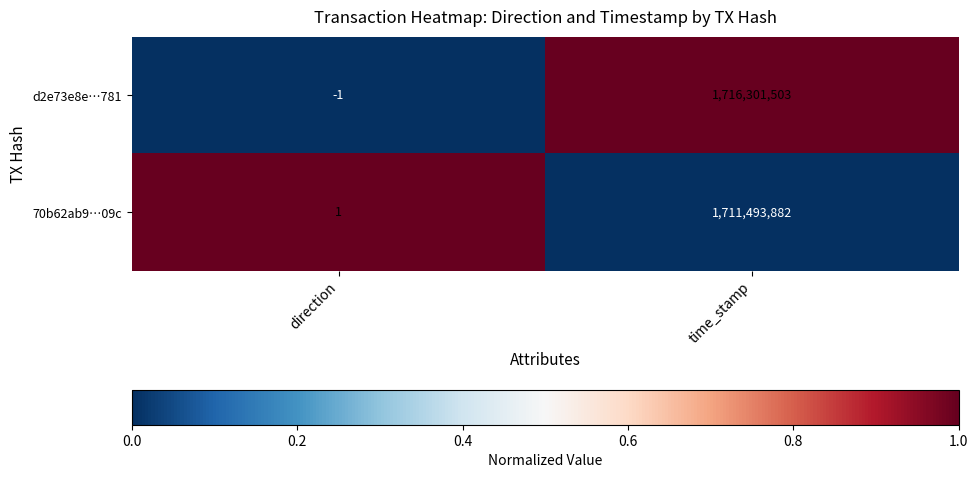

What is the difference between the maximum and minimum values in the d2e73e8e…781 series?

1716301504